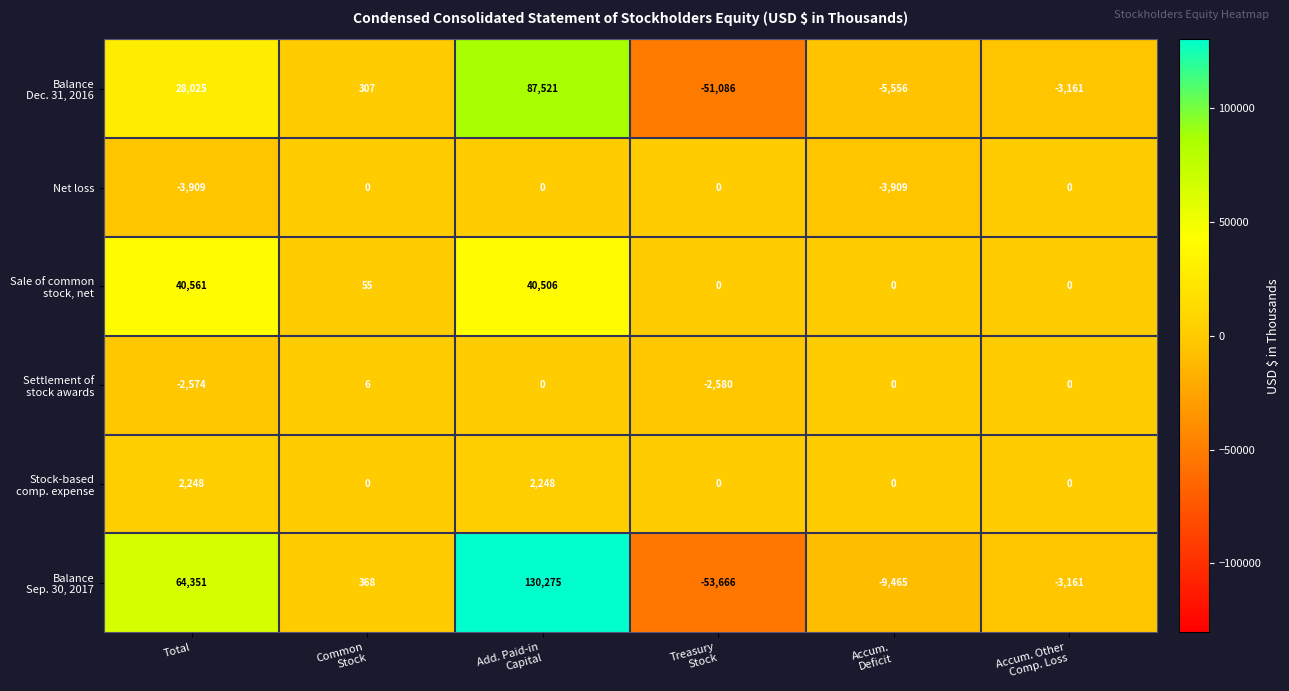

What is the maximum value shown in the chart?

130275